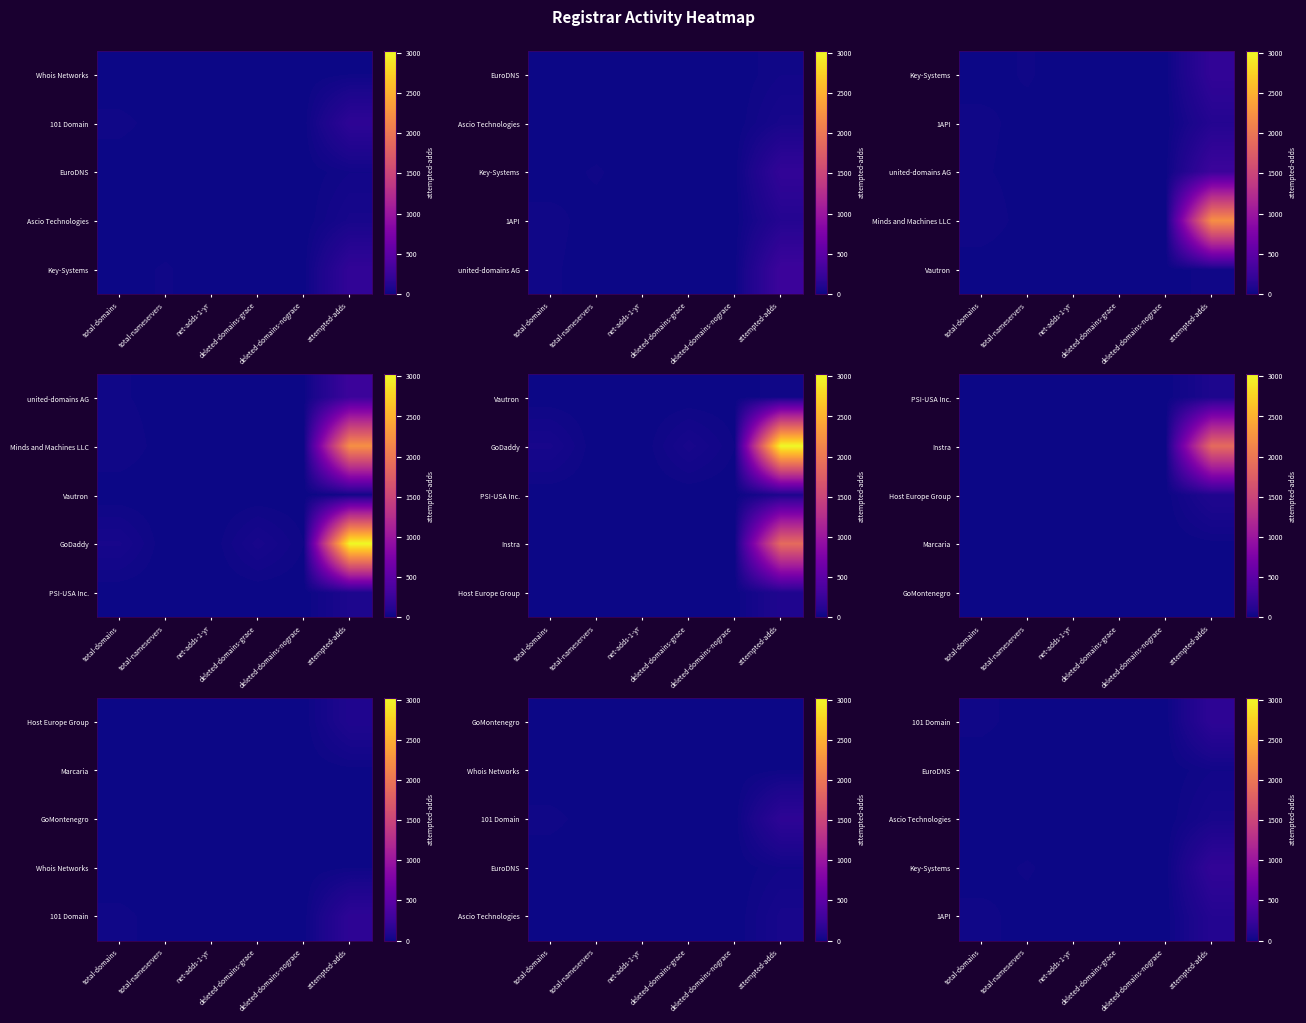

How many data points does each series have?

6